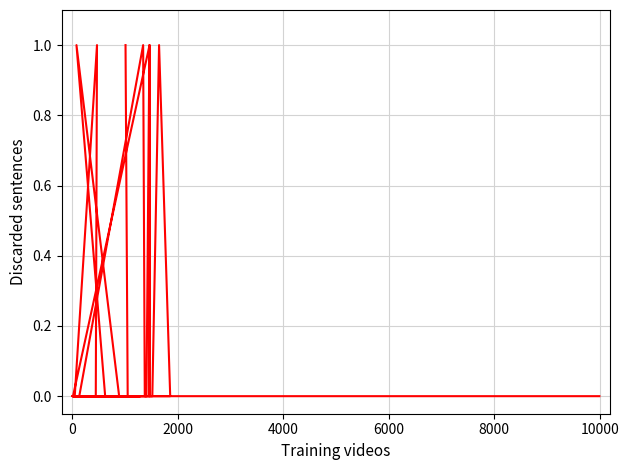

Is this an area chart (filled region under the line)?

No